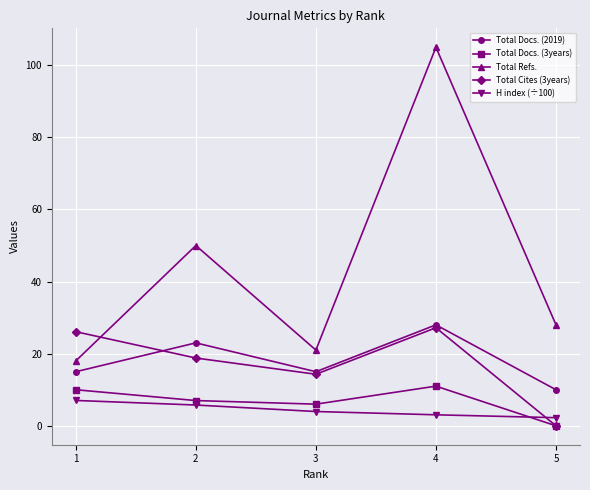

True or false: Total Docs. (3years) and Total Refs. cross at least once.

False